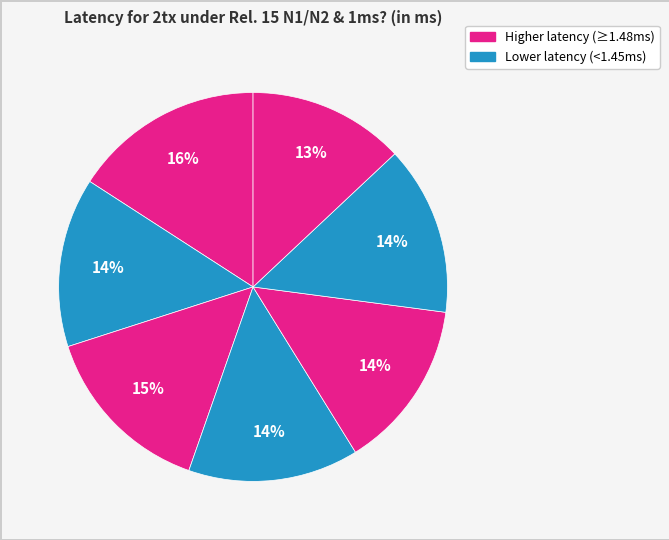

How many slices are in this pie chart?

7